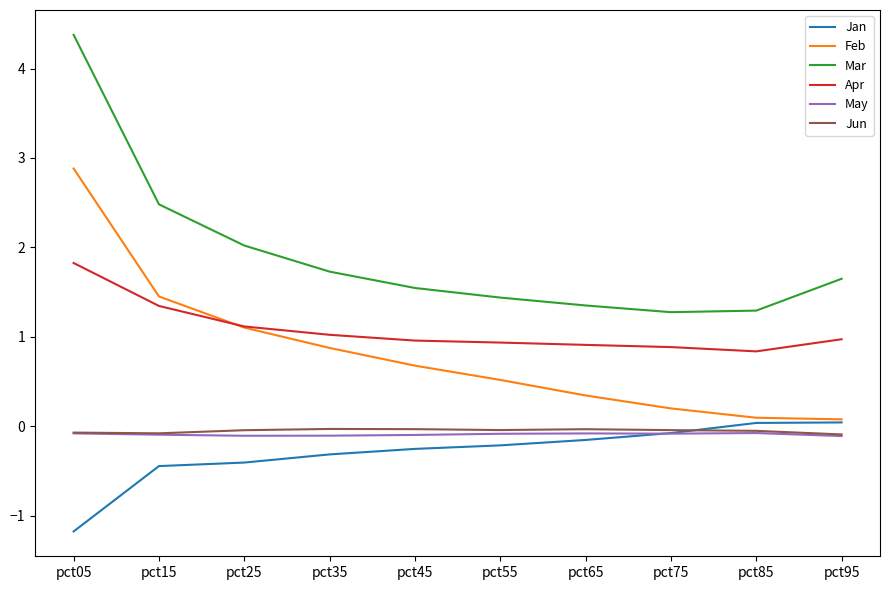

True or false: Feb has more than 1 points higher than both neighbors.

False